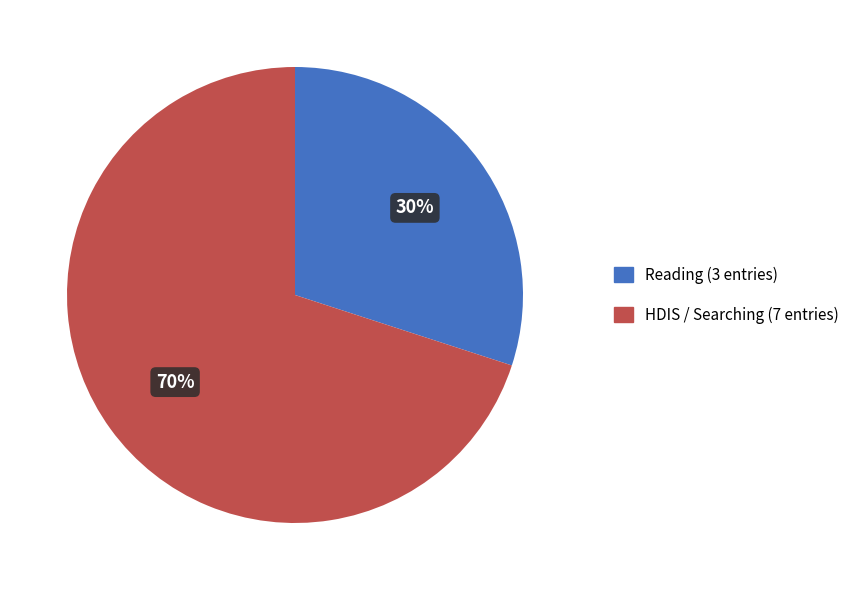

What percentage is the HDIS / Searching (7 entries) slice, to the nearest percent?

70%